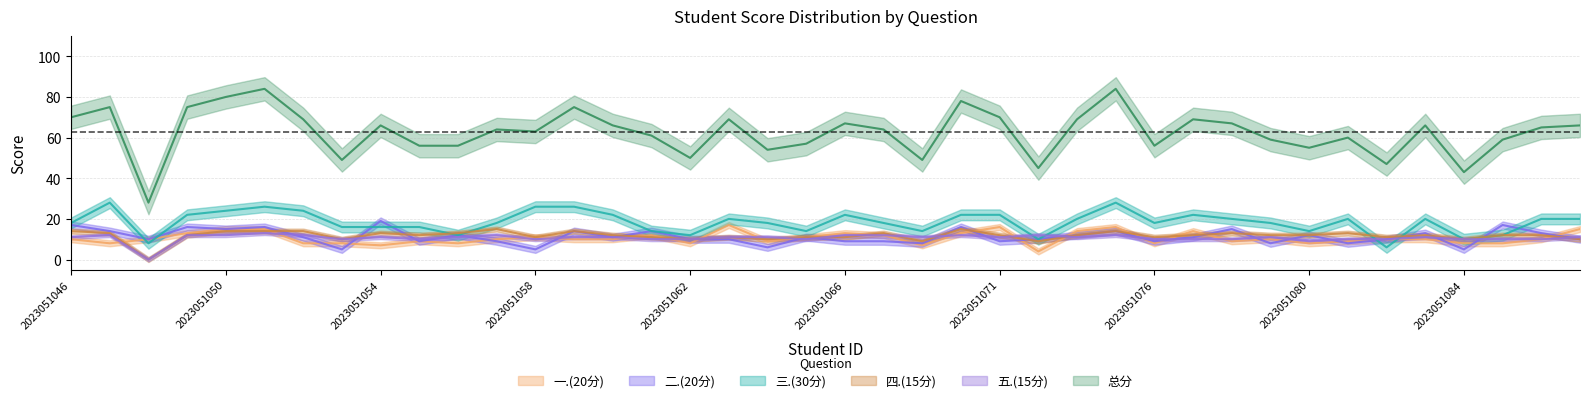

Which series has the largest total across all categories?

总分